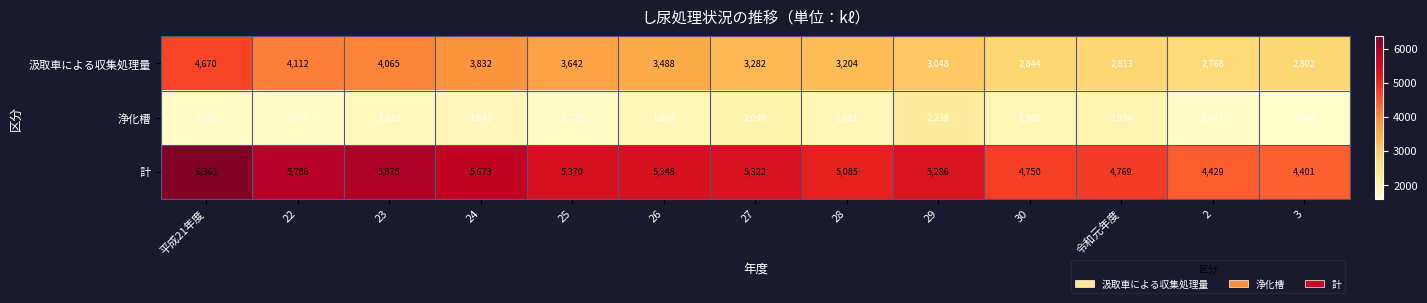

Is it true that 計 equals 7325 at 27?

False